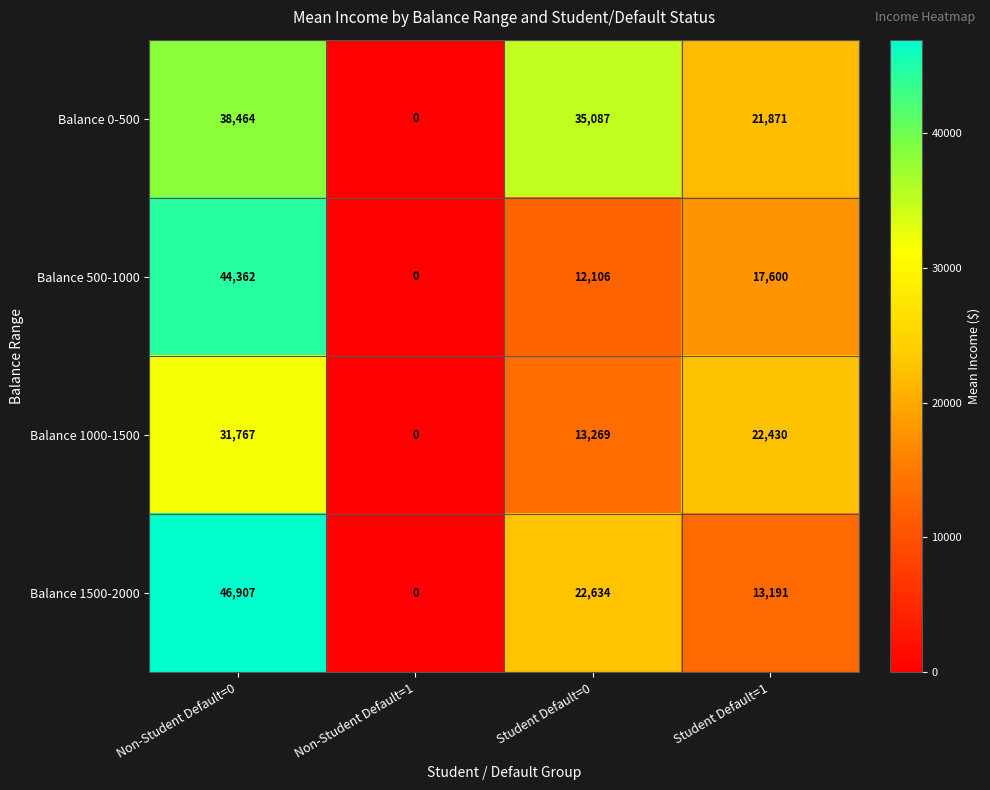

How many distinct data groups are displayed?

4